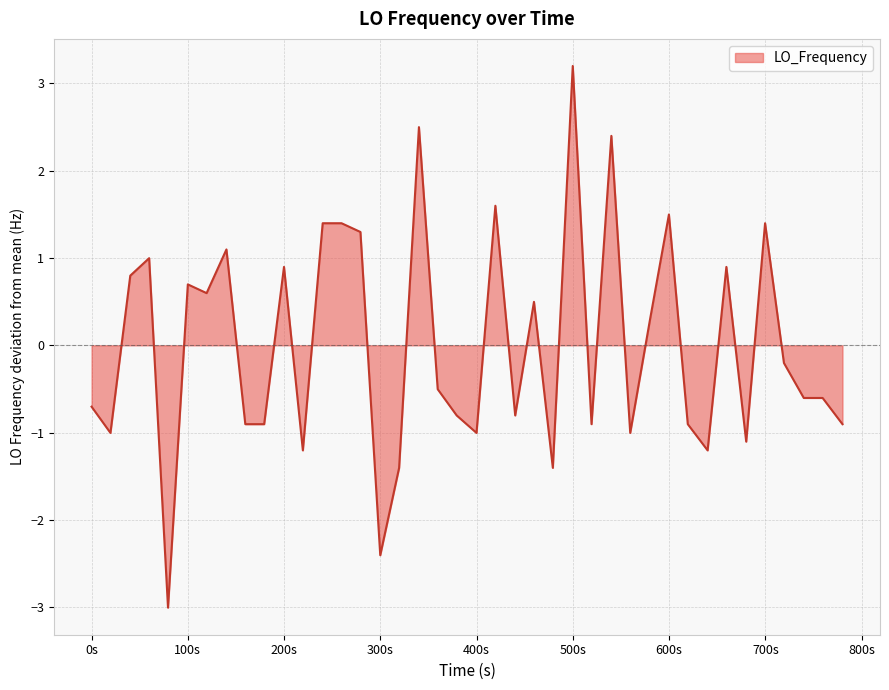

How many values are above zero?

18